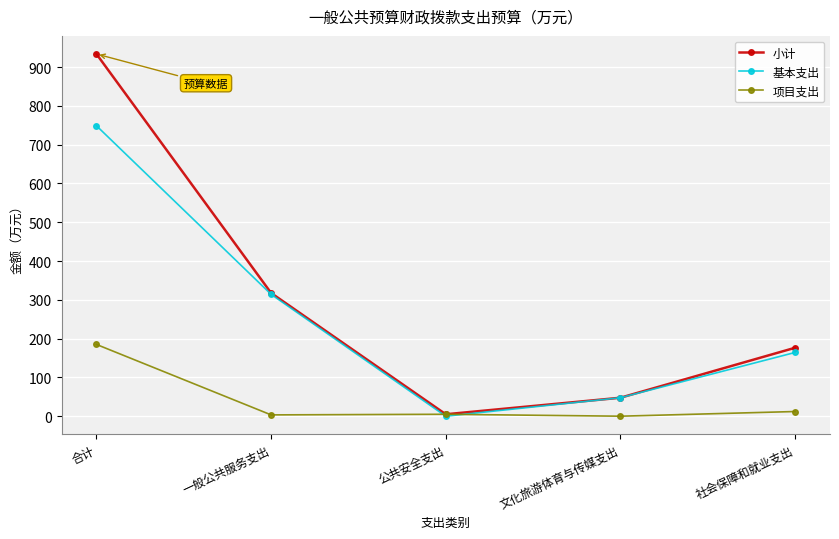

Which category has the highest value across all series?

合计